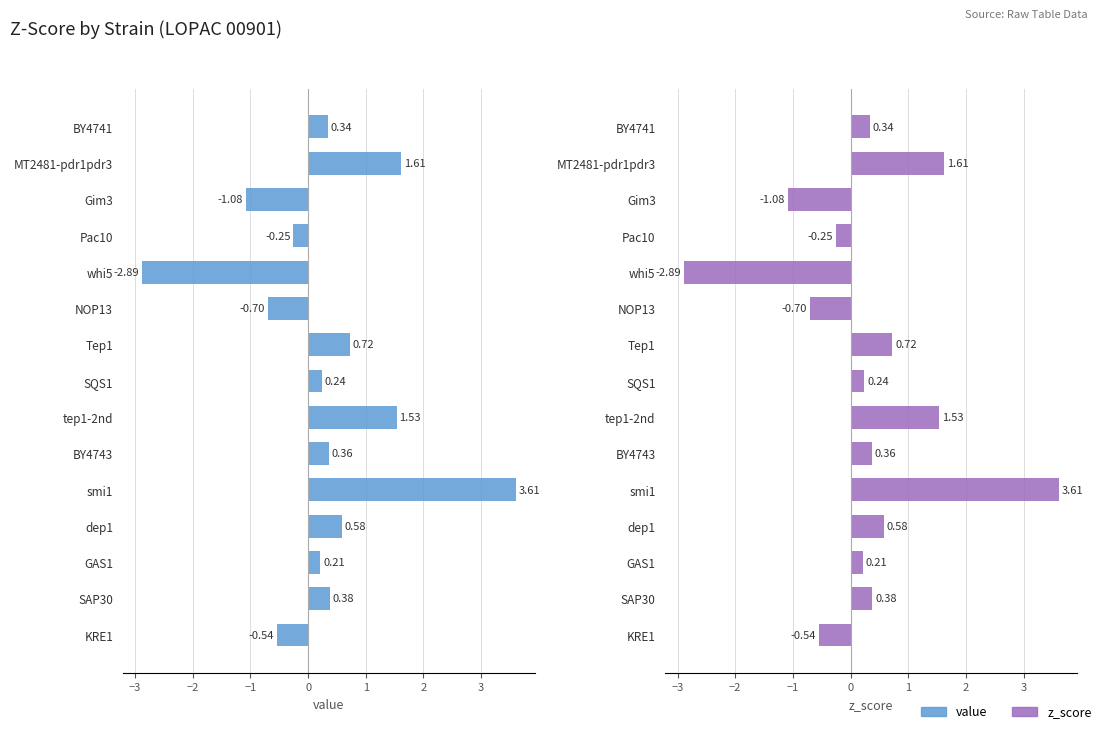

What is the difference between the second highest and minimum values in the z_score series?

4.5